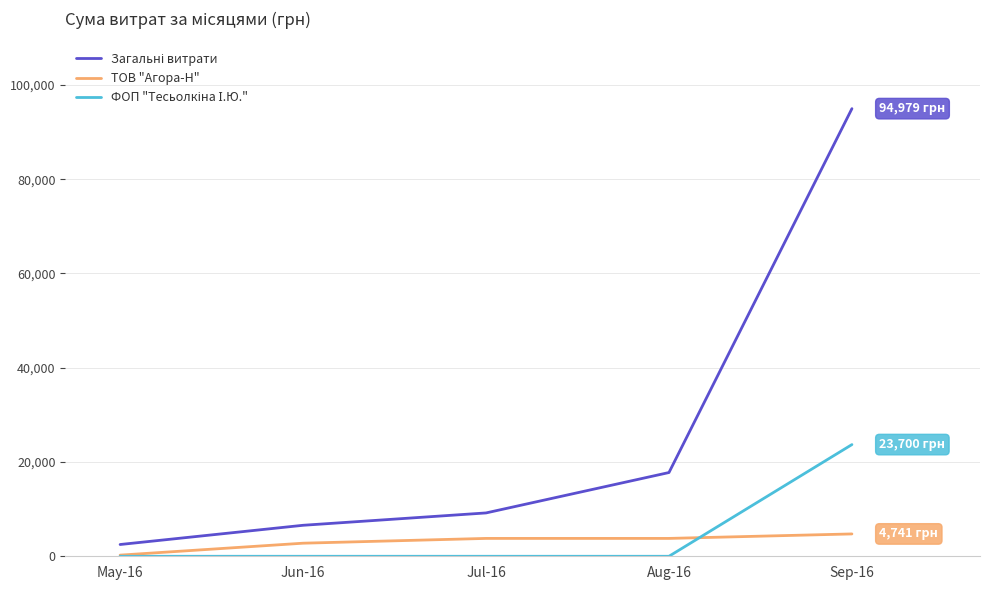

What is the highest value of the ТОВ "Агора-Н" series?

4741.0